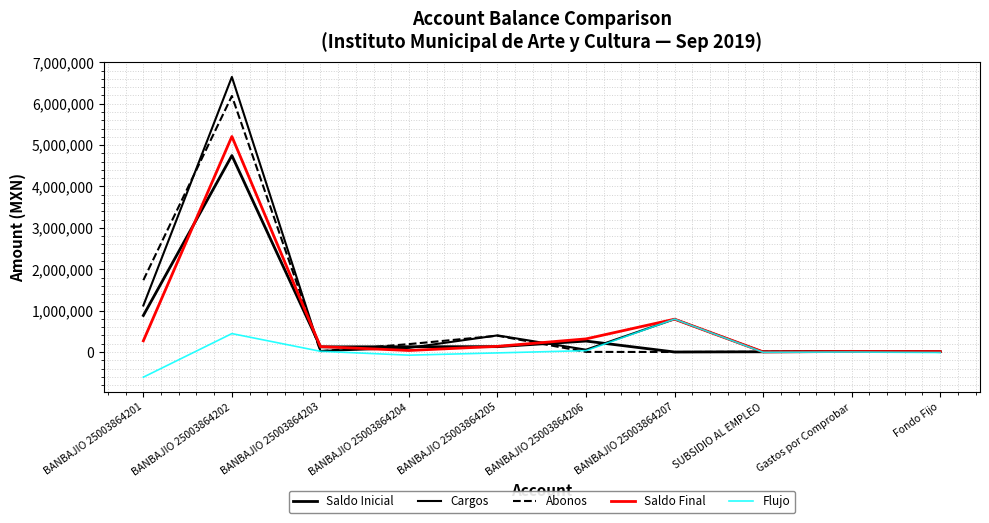

Does the chart have visible grid lines?

Yes